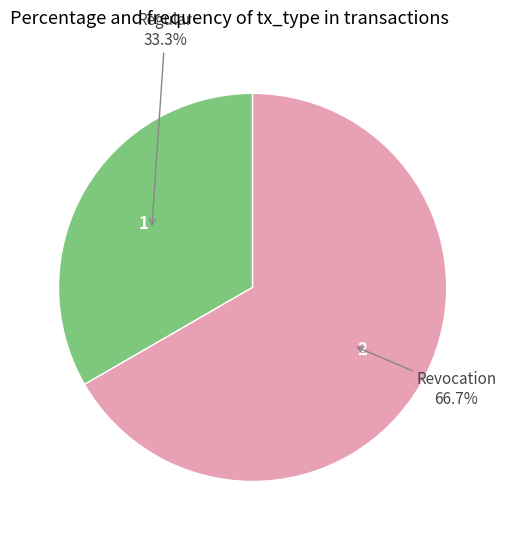

What percentage do Regular and Revocation together represent?

100.0%